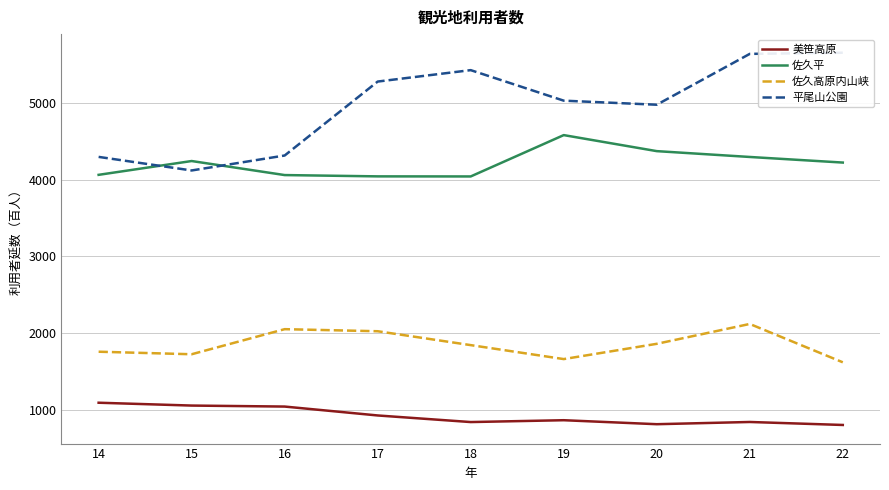

Where is the first local minimum for 佐久高原内山峡?

15